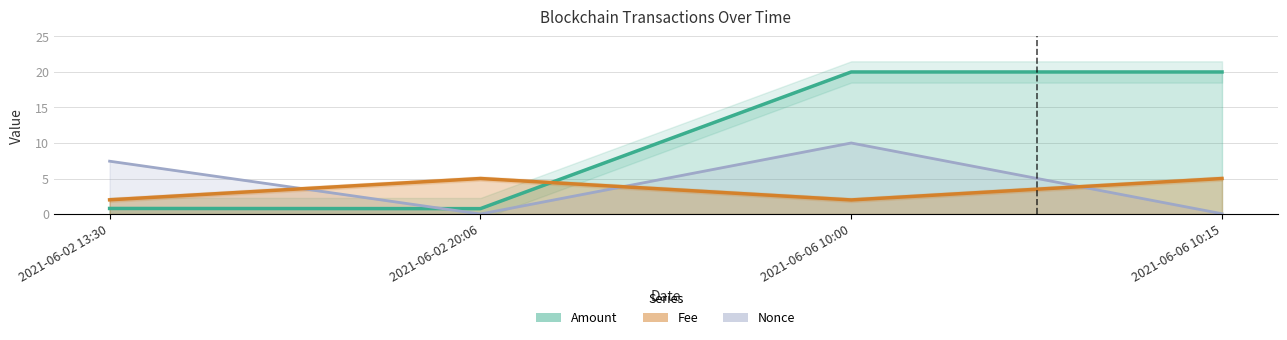

The Fee series shows 5.0 at 2021-06-02 20:06. True or false?

True